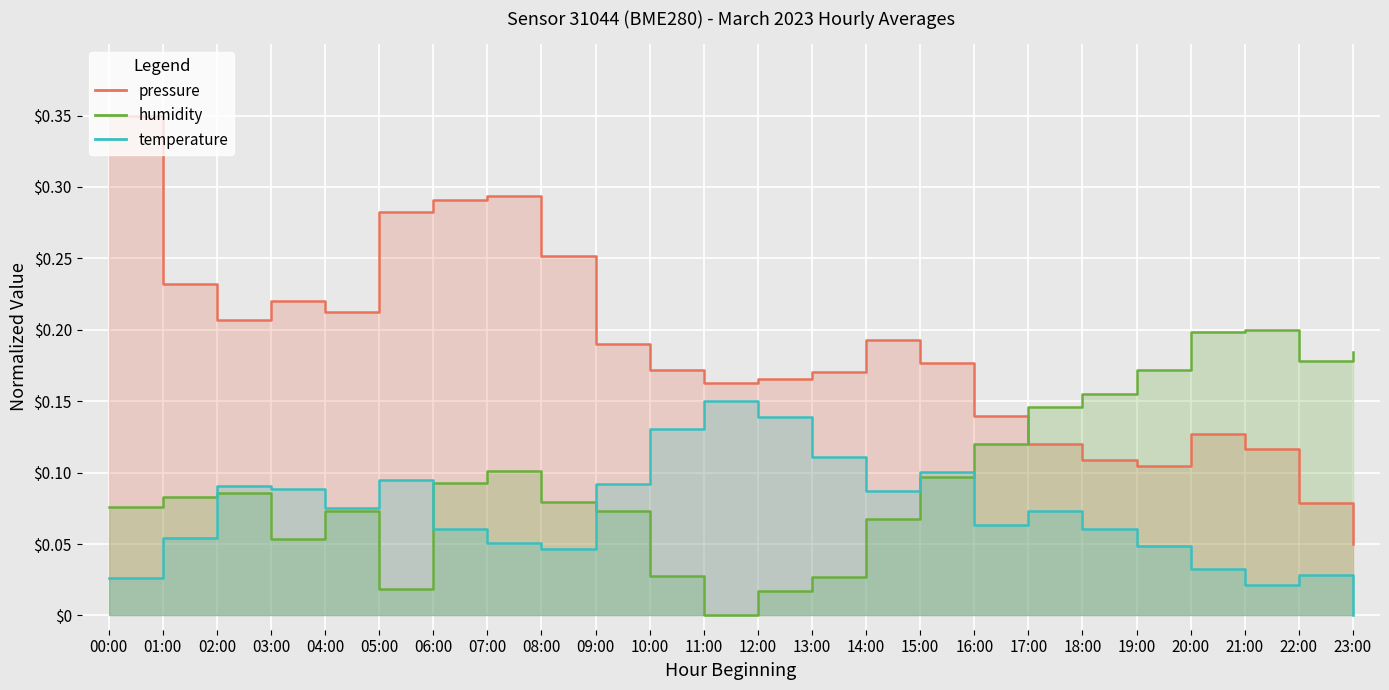

How many times do pressure_line and humidity_line cross each other?

1